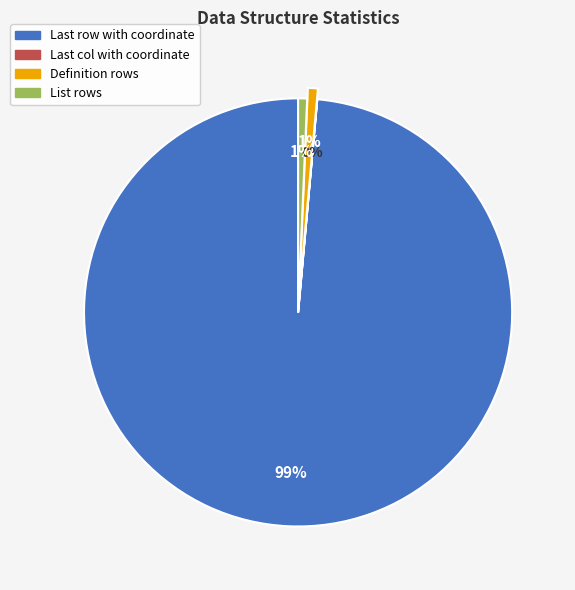

What is the largest slice in the pie chart?

Last row with coordinate